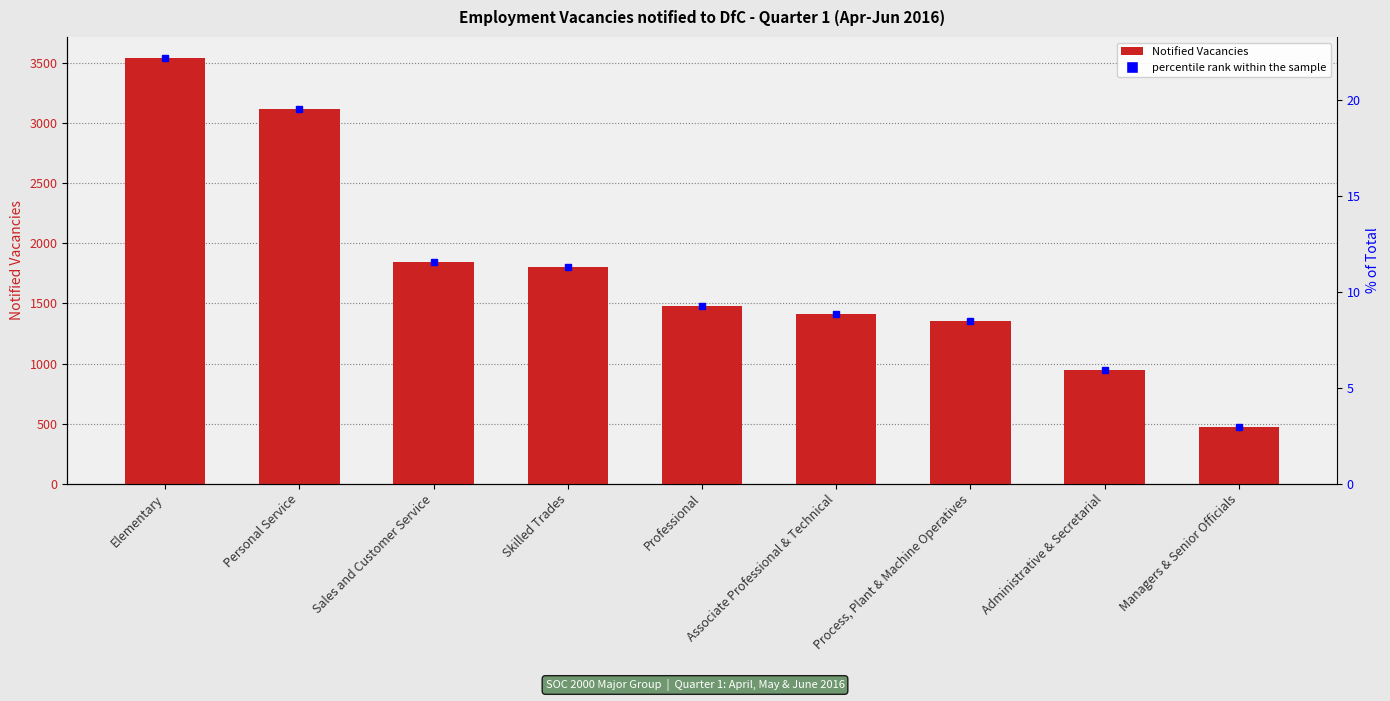

What position from the right is Skilled Trades?

6